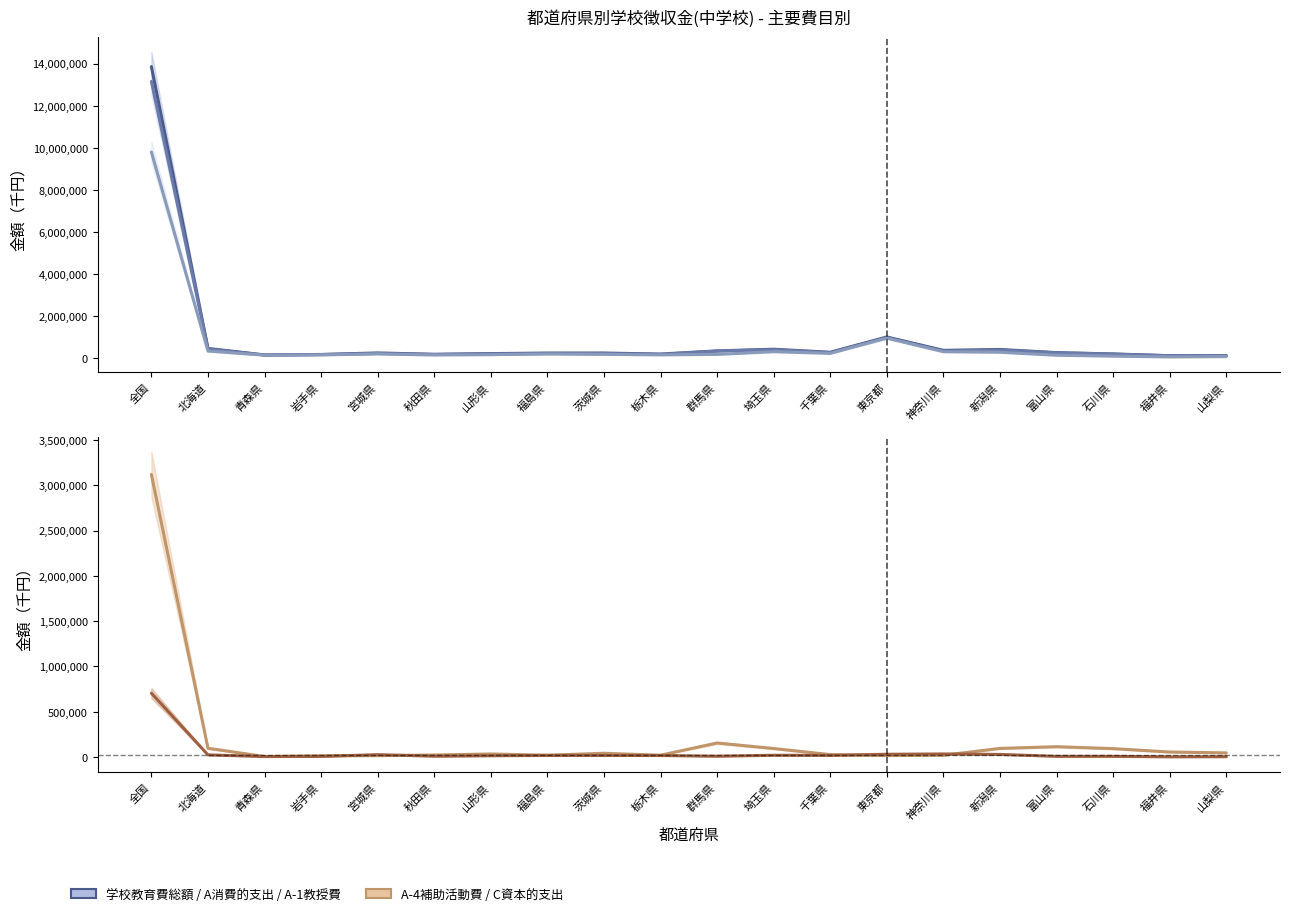

How many categories are shown in the chart?

20